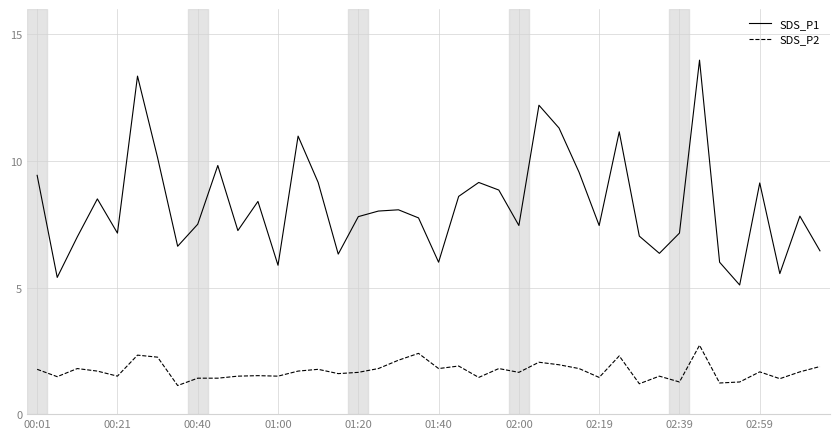

Count the number of data series in this chart.

2